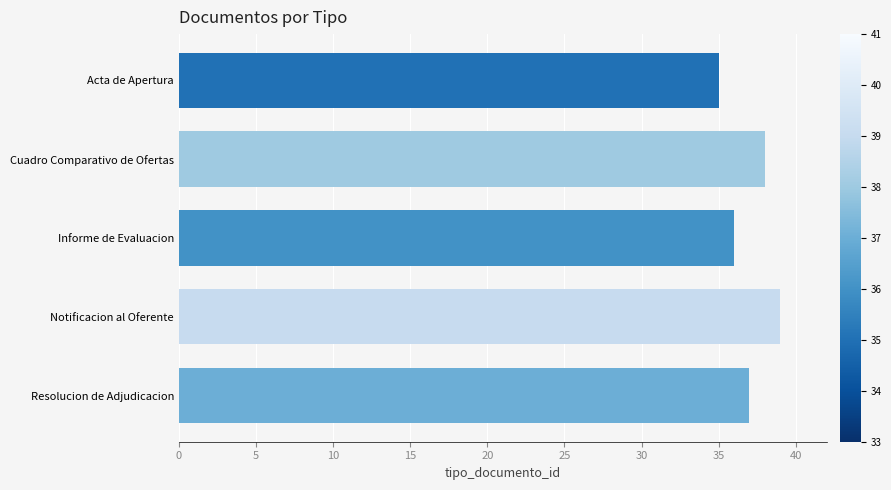

Is it true that the value at Acta de Apertura is 35?

True